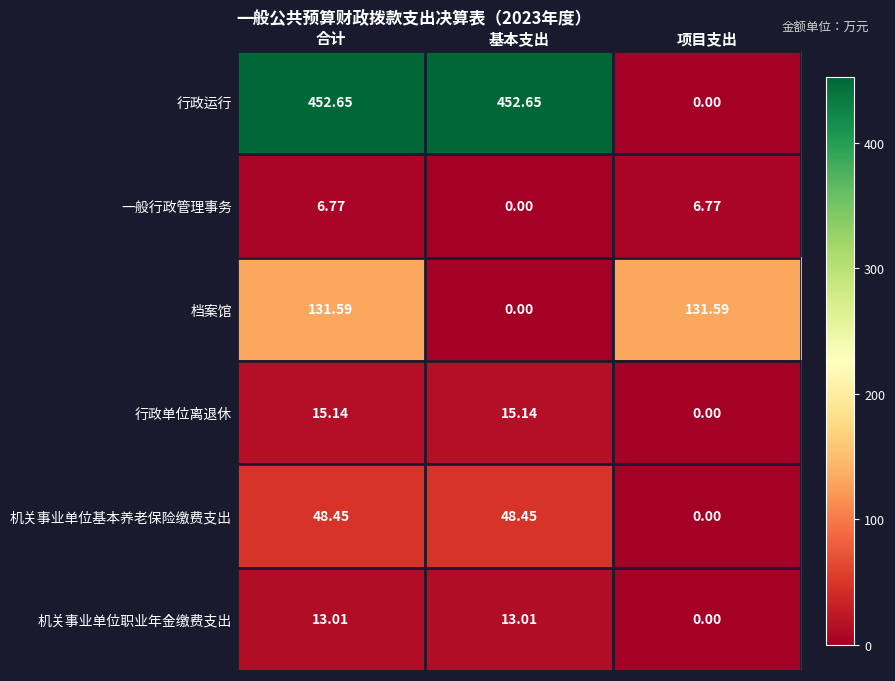

Rank the series by their maximum value, from lowest to highest.

一般行政管理事务, 机关事业单位职业年金缴费支出, 行政单位离退休, 机关事业单位基本养老保险缴费支出, 档案馆, 行政运行